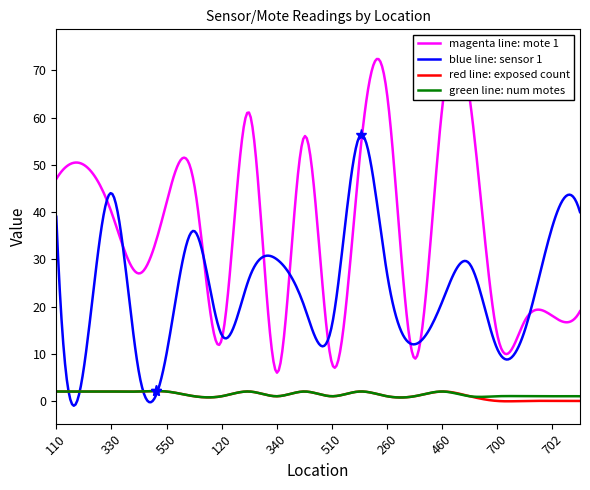

What position from the left is 160?

12